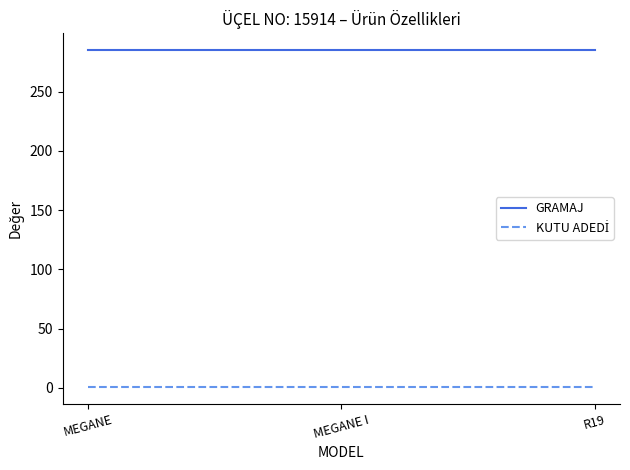

What is the sum of all GRAMAJ values?

855